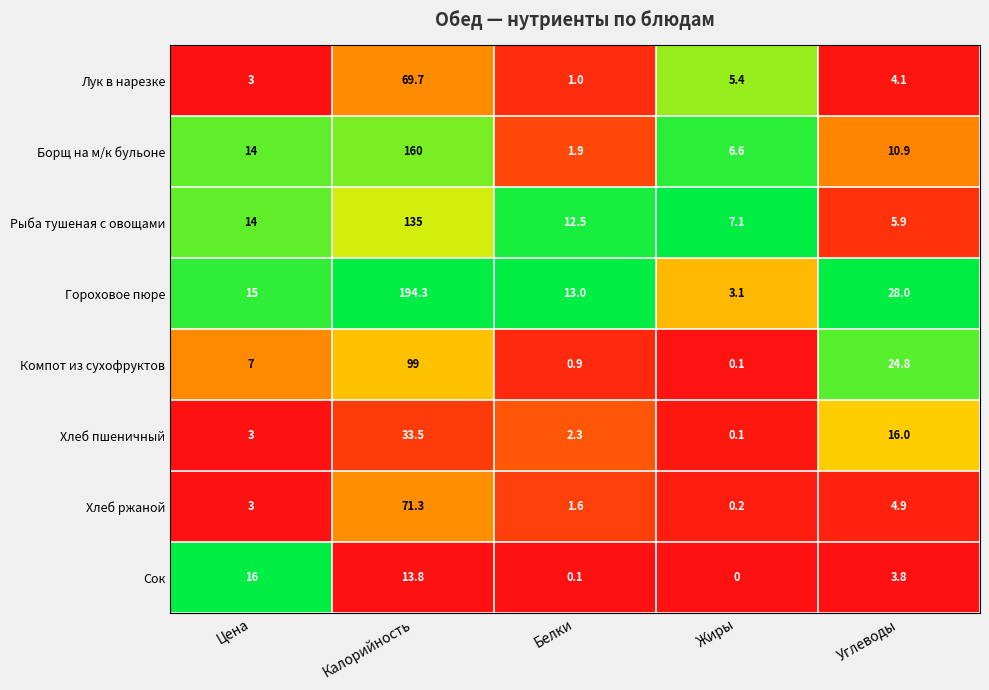

The value of Борщ на м/к бульоне at Жиры is 6.6. True or false?

True